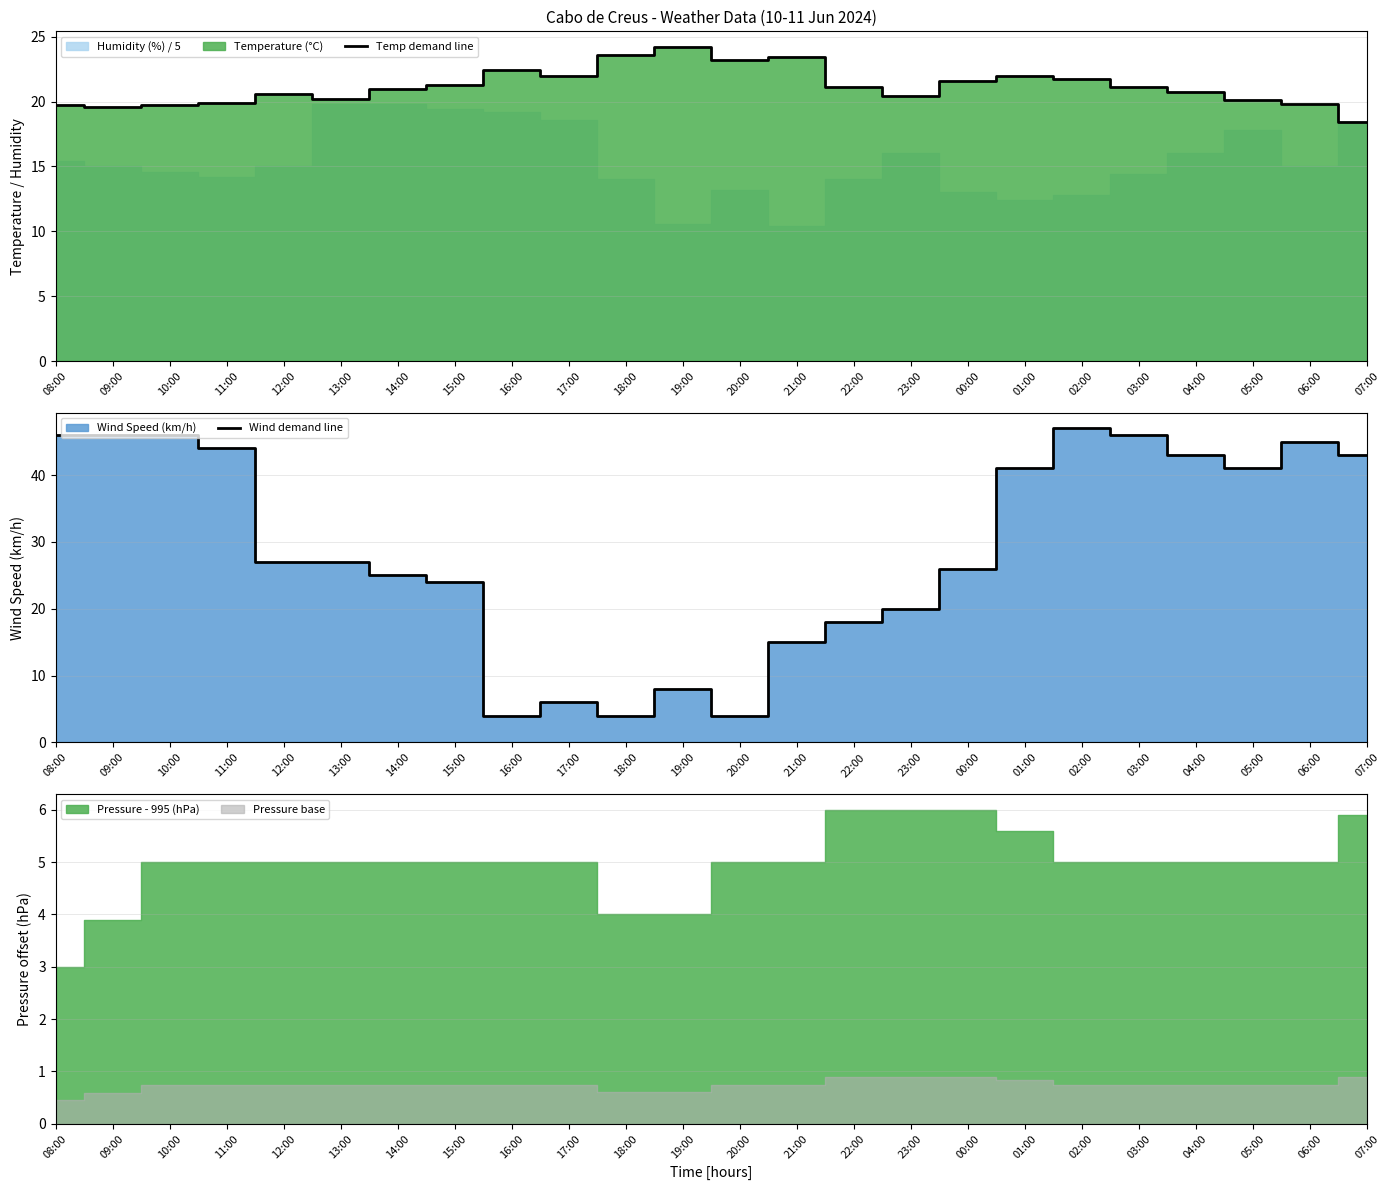

At which category does Wind demand line reach its first local peak?

17:00